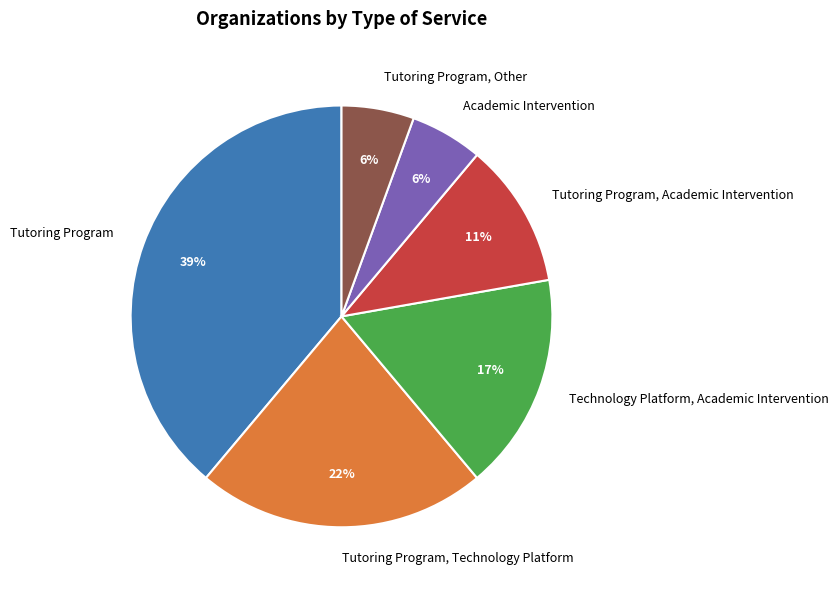

To the nearest percent, what percentage of the pie is Tutoring Program, Other?

6%